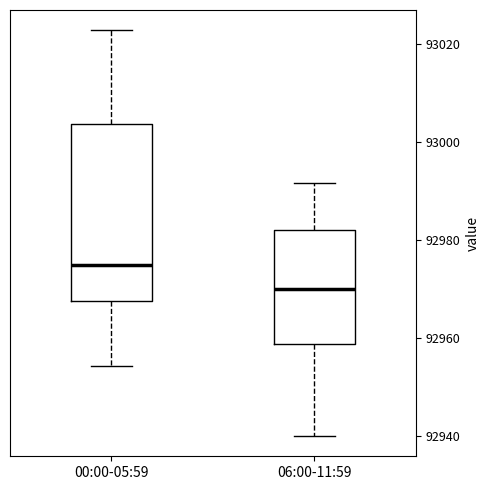

Reading left to right, transcribe this box plot: for each box, give where its median line is, the range the box spans, and where its two whiskers end, as read against the y-axis. The values are not printed on the chart, so give them approximately, as read against the axis.

00:00-05:59: median 92974, box 92968 to 93004, whiskers 92954 to 93022
06:00-11:59: median 92970, box 92958 to 92982, whiskers 92940 to 92992